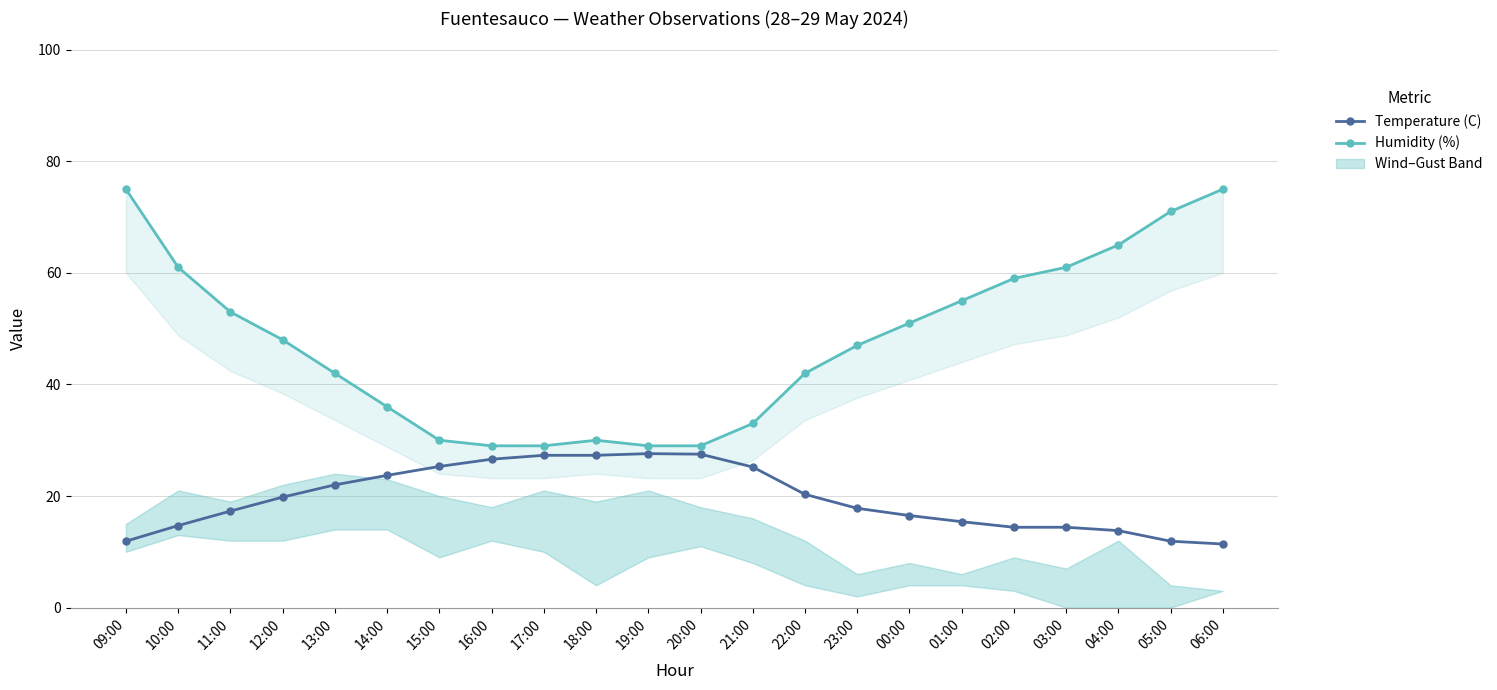

How many values in the Humidity (%) series are below 48?

11